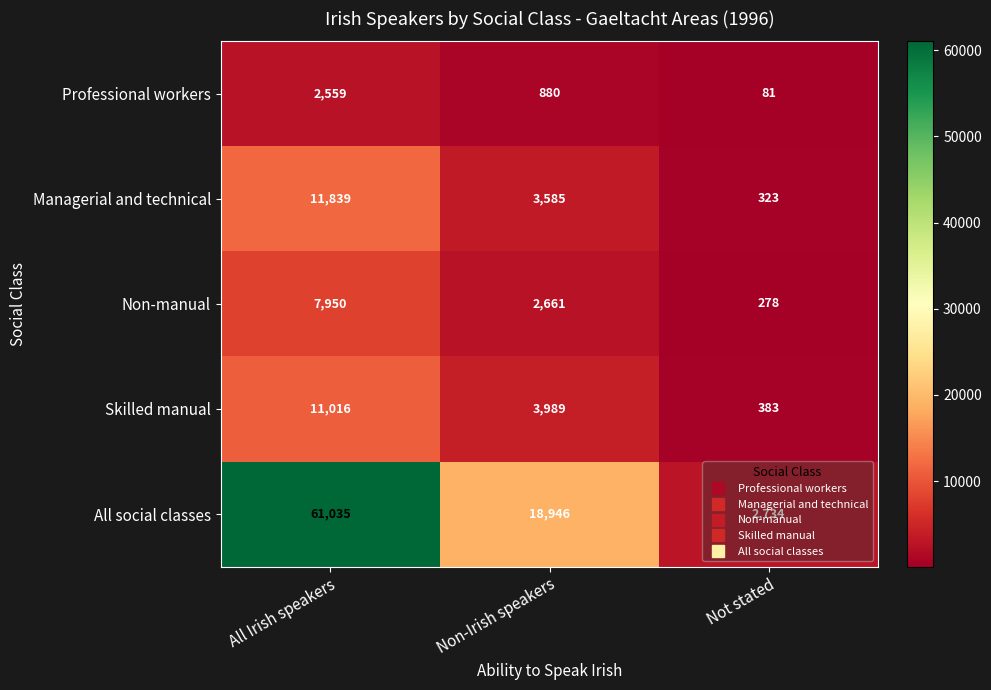

What is the difference between the highest and lowest values at All Irish speakers?

58476